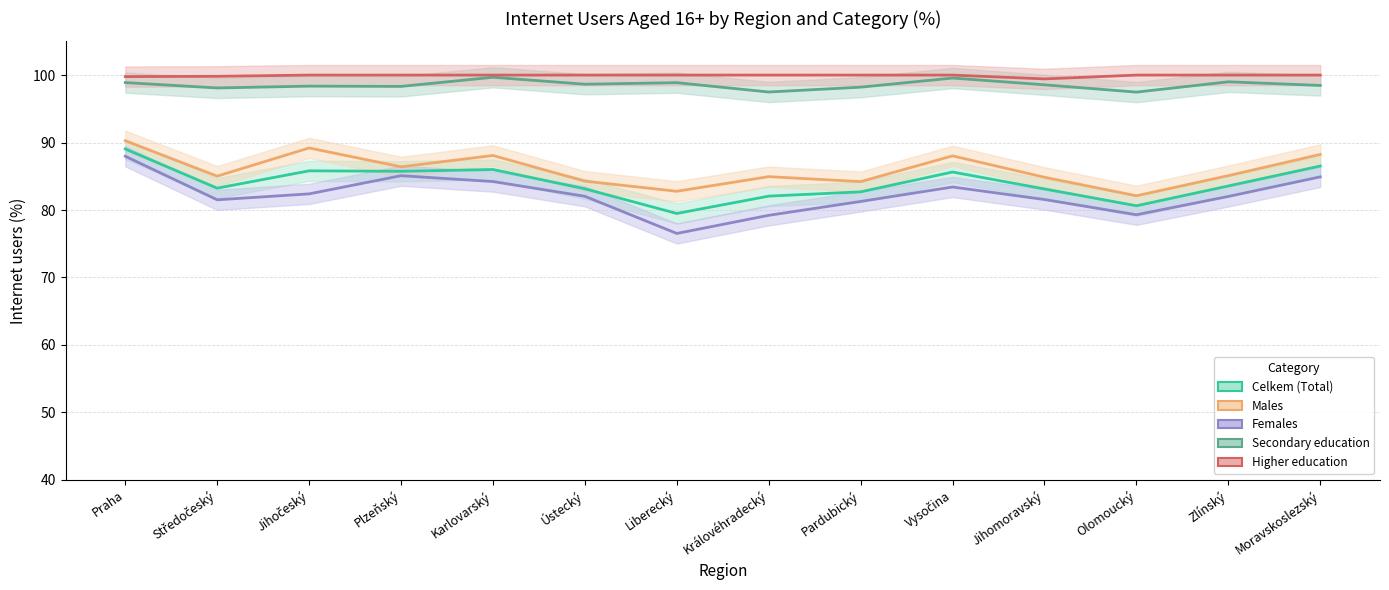

How many interior local valleys does the Celkem (Total) series have?

4